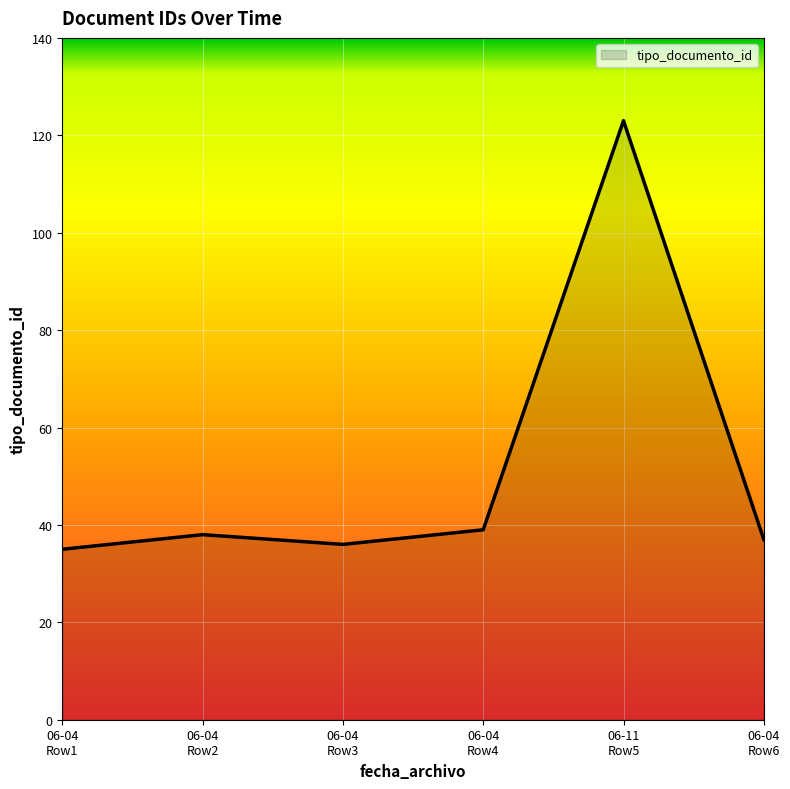

At which category does the chart reach its peak across all series?

06-11
Row5